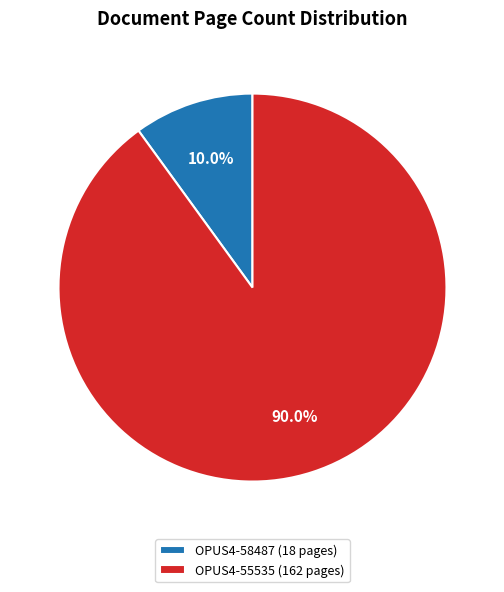

Is it true that OPUS4-55535 is 90% of the pie?

True